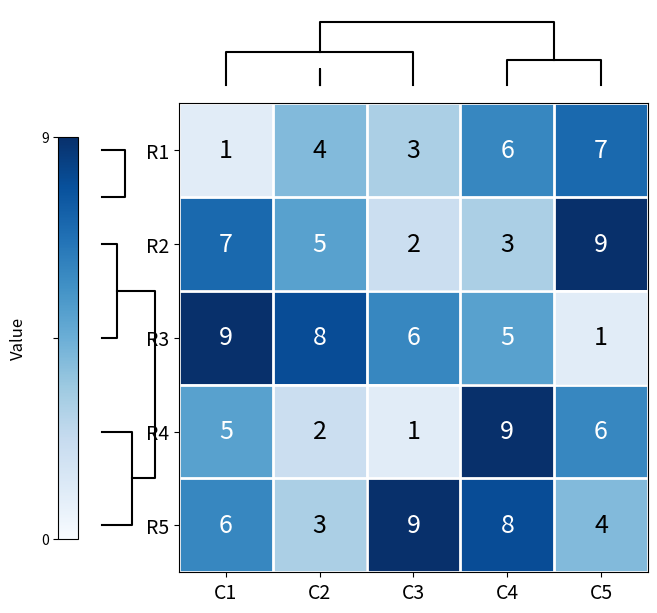

Is it true that R2 equals 7 at C1?

True